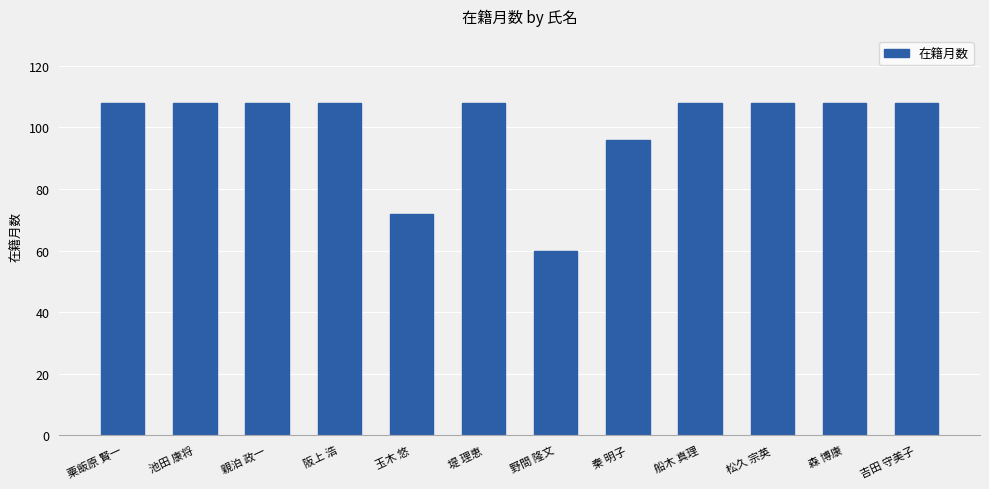

Reading left to right, what are all the values shown in this chart?

粟飯原 賢一=108	池田 康将=108	親泊 政一=108	阪上 浩=108	玉木 悠=72	堤 理恵=108	野間 隆文=60	秦 明子=96	船木 真理=108	松久 宗英=108	森 博康=108	吉田 守美子=108